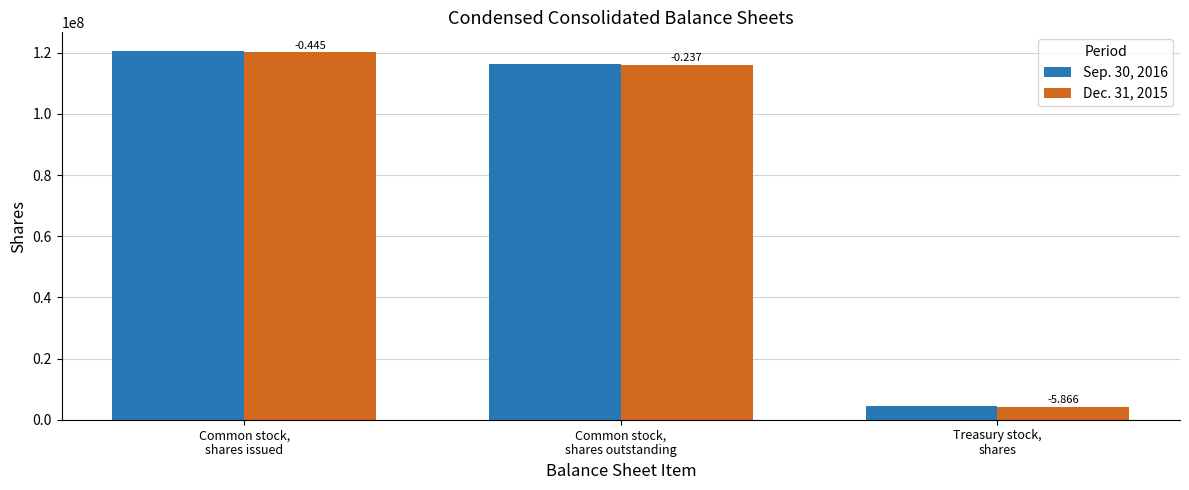

What position from the left is Common stock,
shares issued?

1